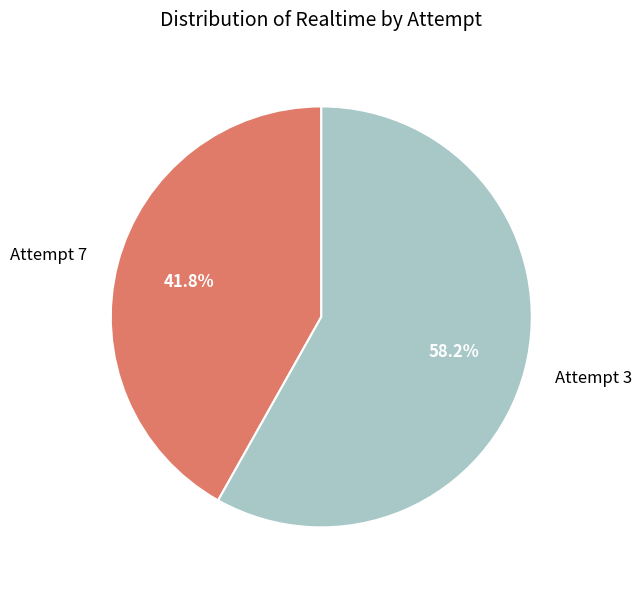

The Attempt 3 slice represents 58% of the pie. True or false?

True